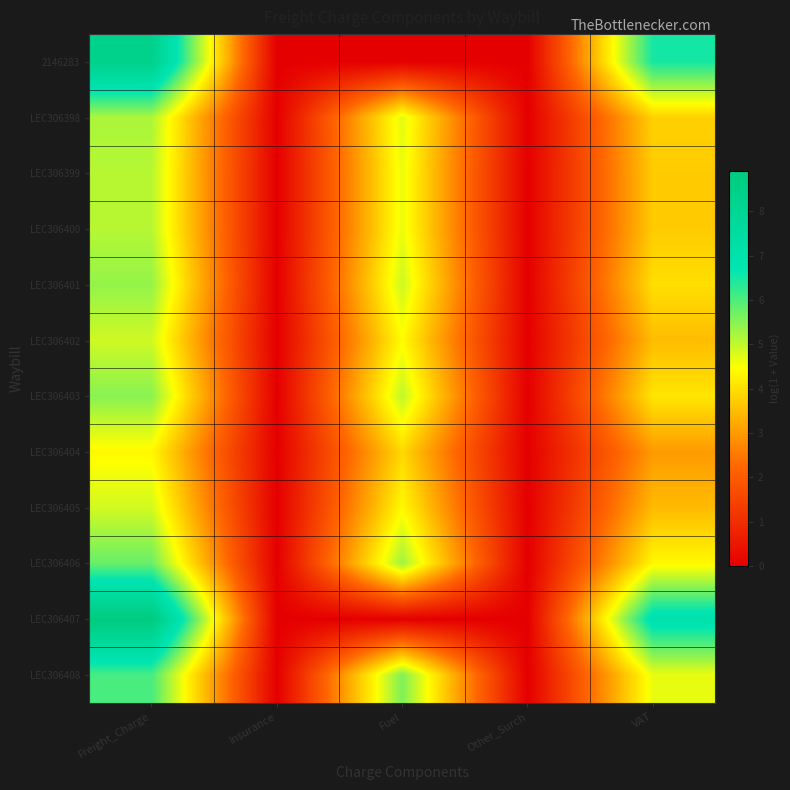

Rank the series at VAT from lowest to highest value.

LEC306404, LEC306405, LEC306402, LEC306399, LEC306400, LEC306398, LEC306401, LEC306403, LEC306406, LEC306408, 2146283, LEC306407